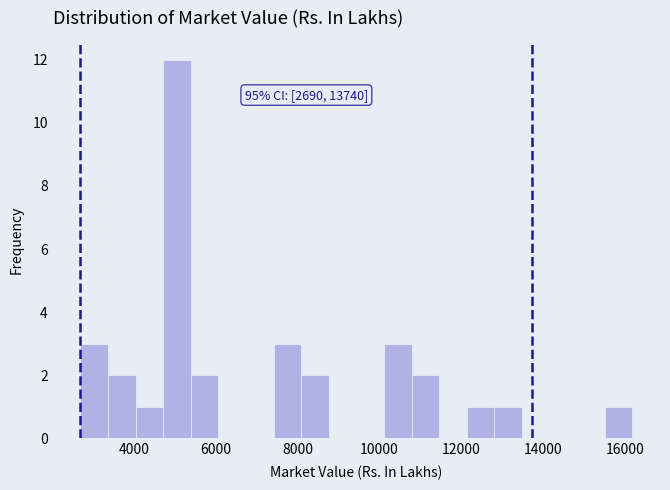

Around what value on the x-axis is the tallest bar? Give the approximate position of its centre, as read against the axis.

5000